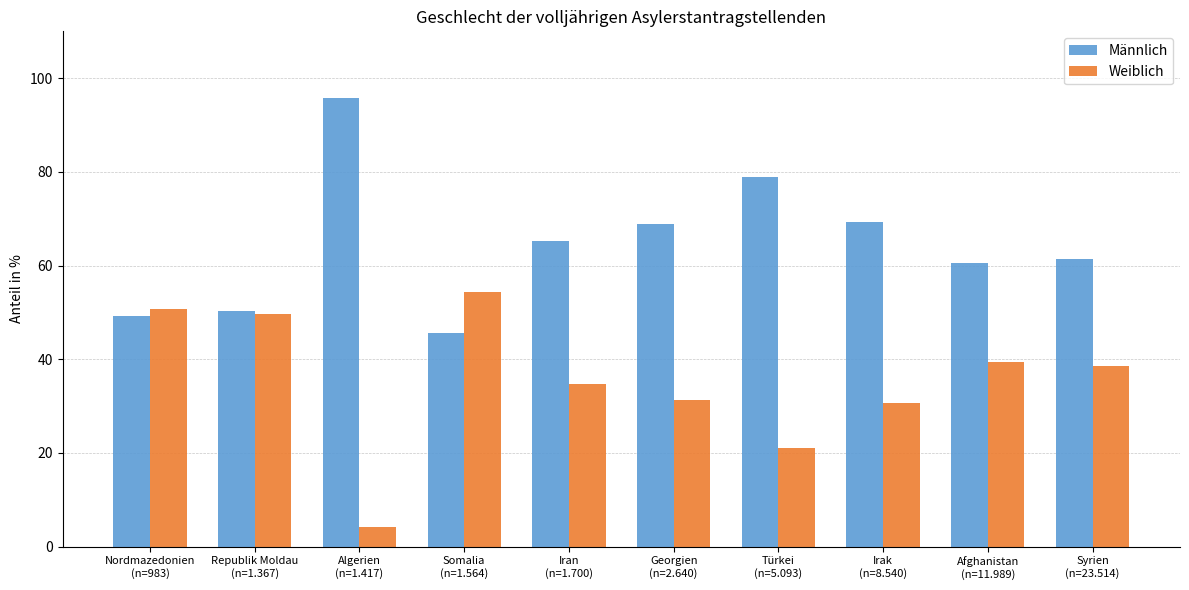

Which category has the lowest value in the Männlich series?

Somalia
(n=1.564)